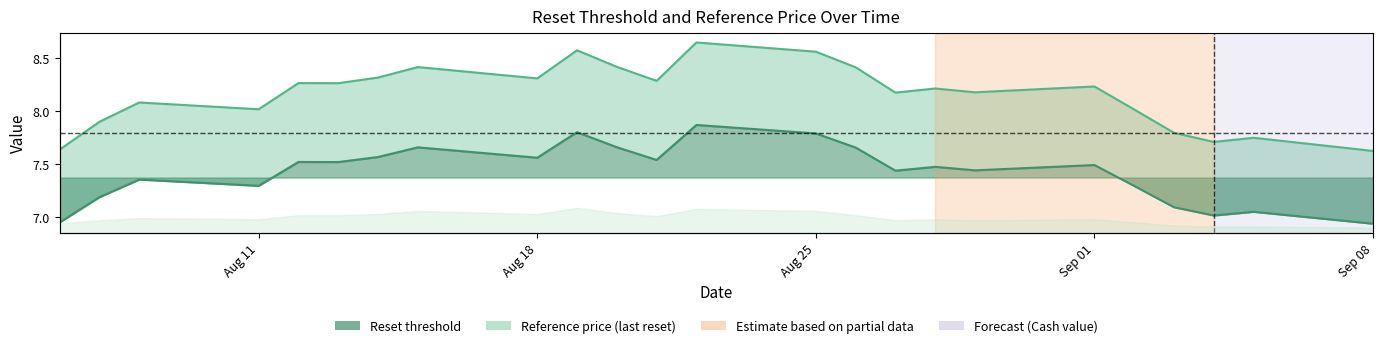

Which series has the largest range (max minus min)?

Reference price (last reset)